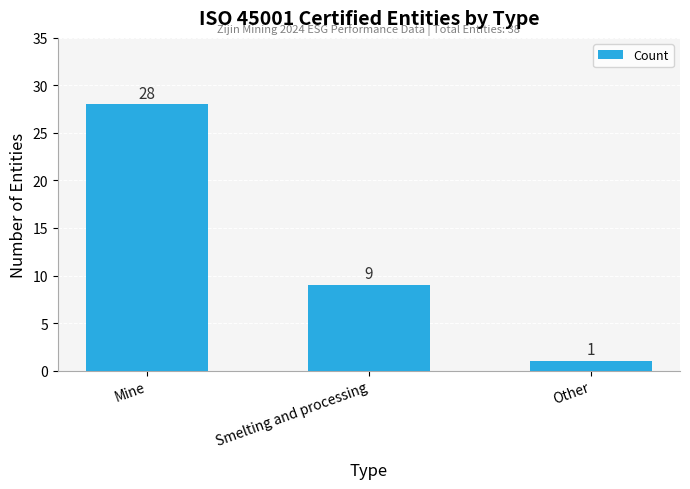

What is the sum of all values?

38